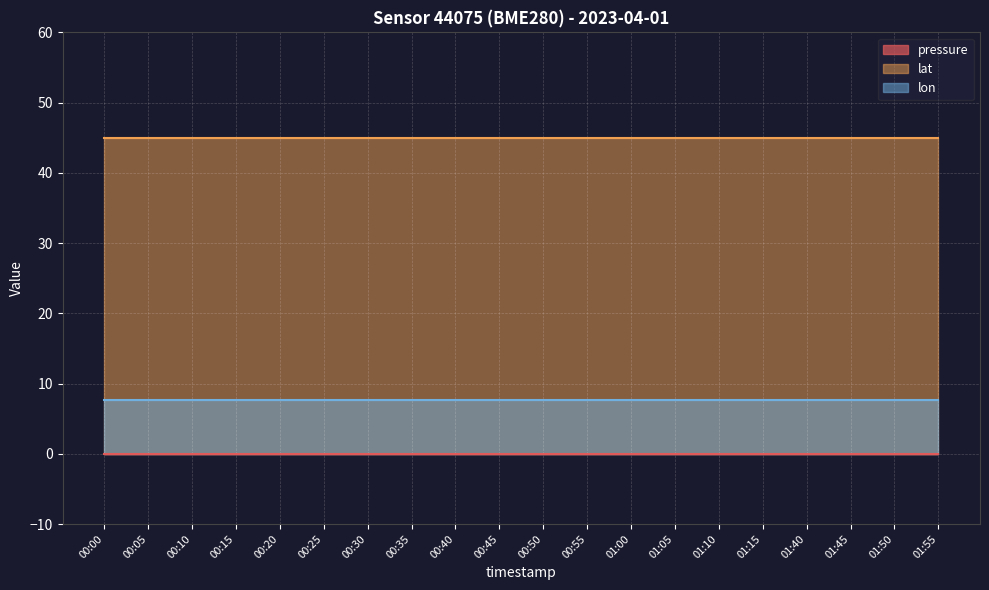

What are all the series names shown in the legend?

pressure, lat, lon